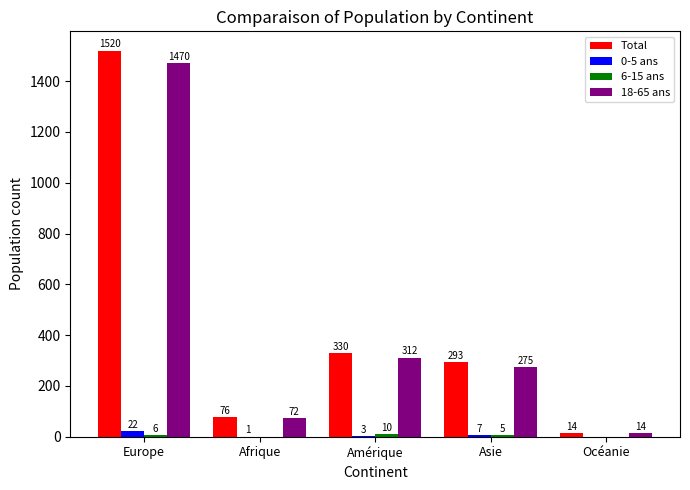

What is the approximate value of 0-5 ans at Europe, to the nearest 5?

20